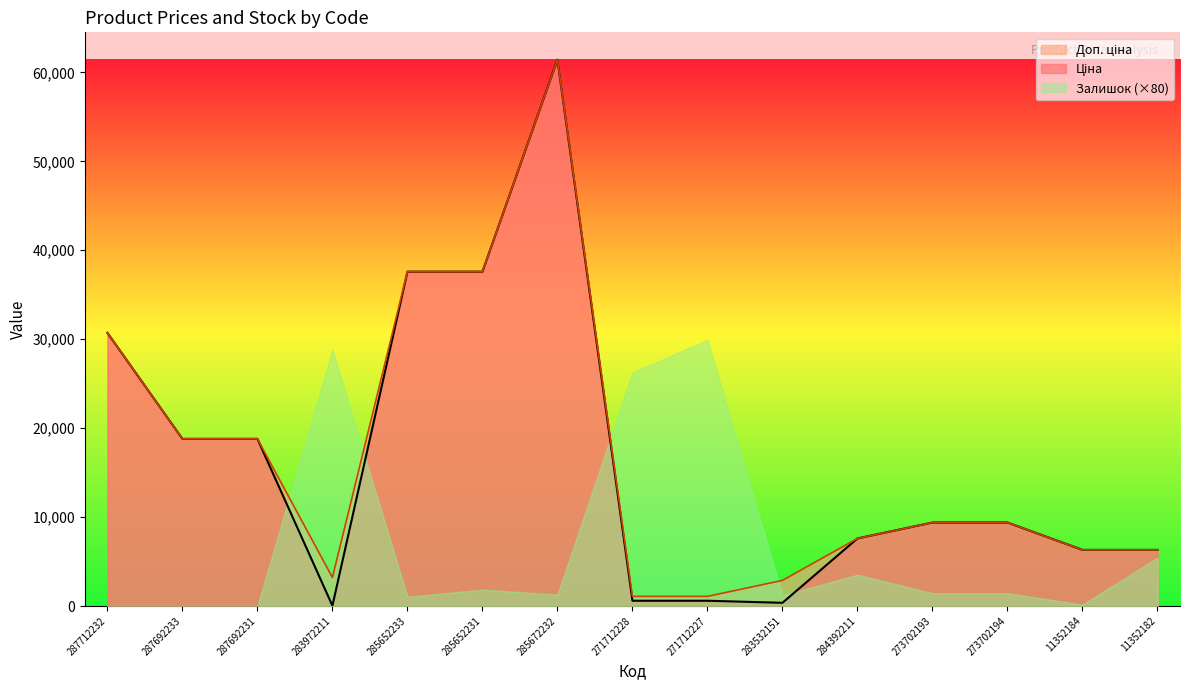

How many data points in Ціна are less than 9383?

7